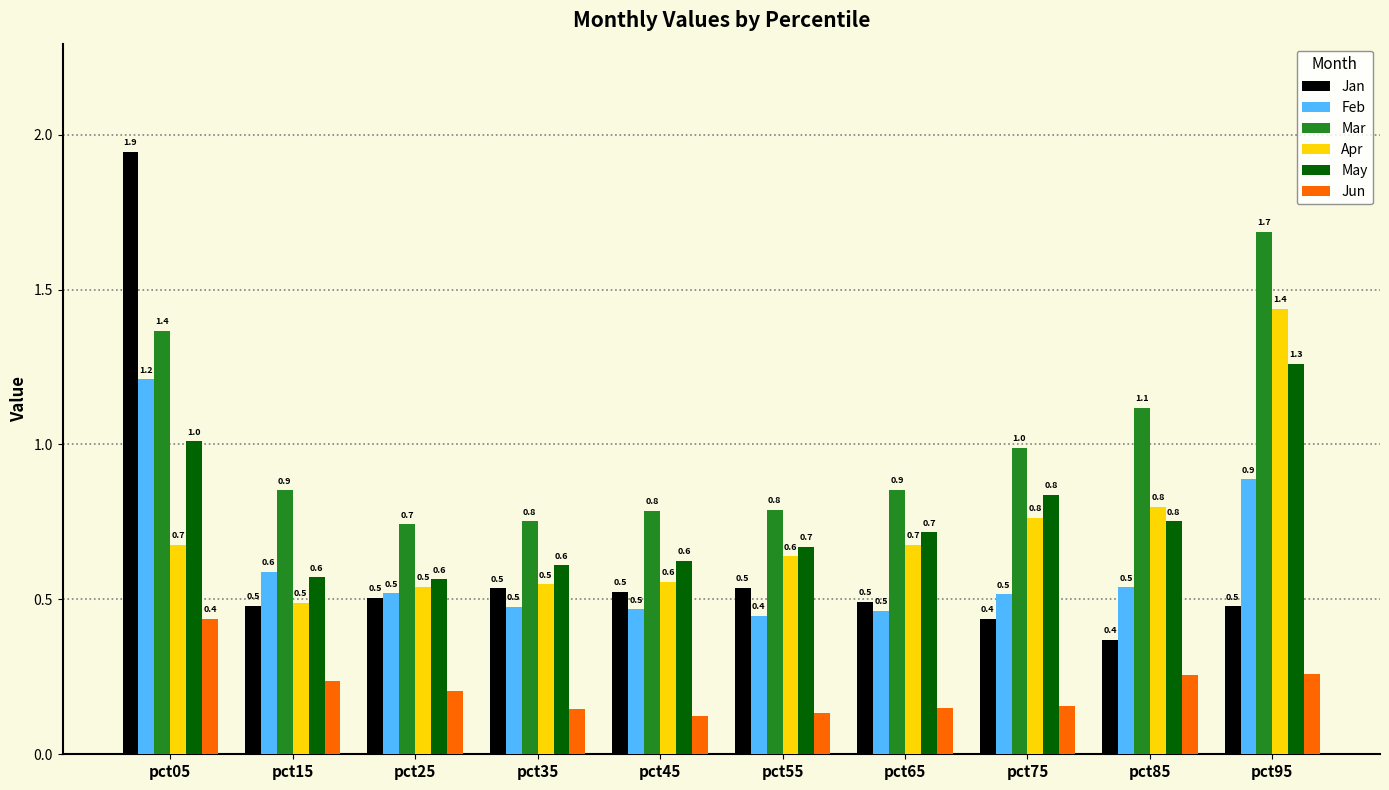

True or false: Mar has a value of 1.9 at pct05.

False